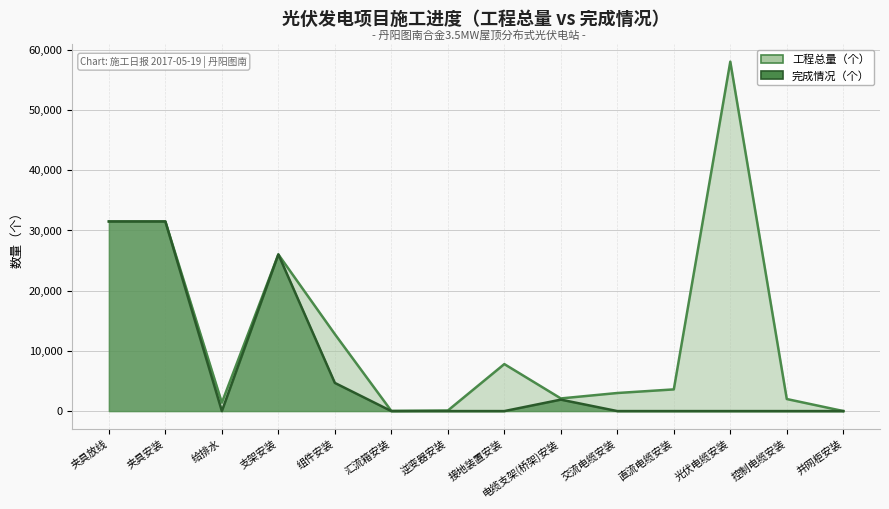

What is the average value of the 工程总量 series?

12838